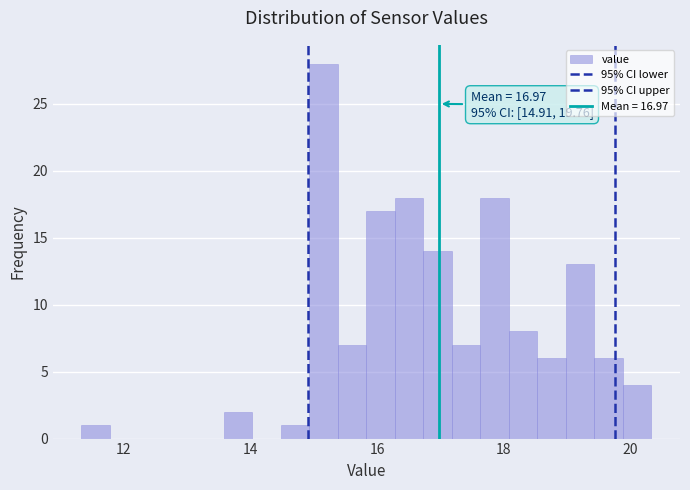

Around what value on the x-axis is the tallest bar? Give the approximate position of its centre, as read against the axis.

15.2